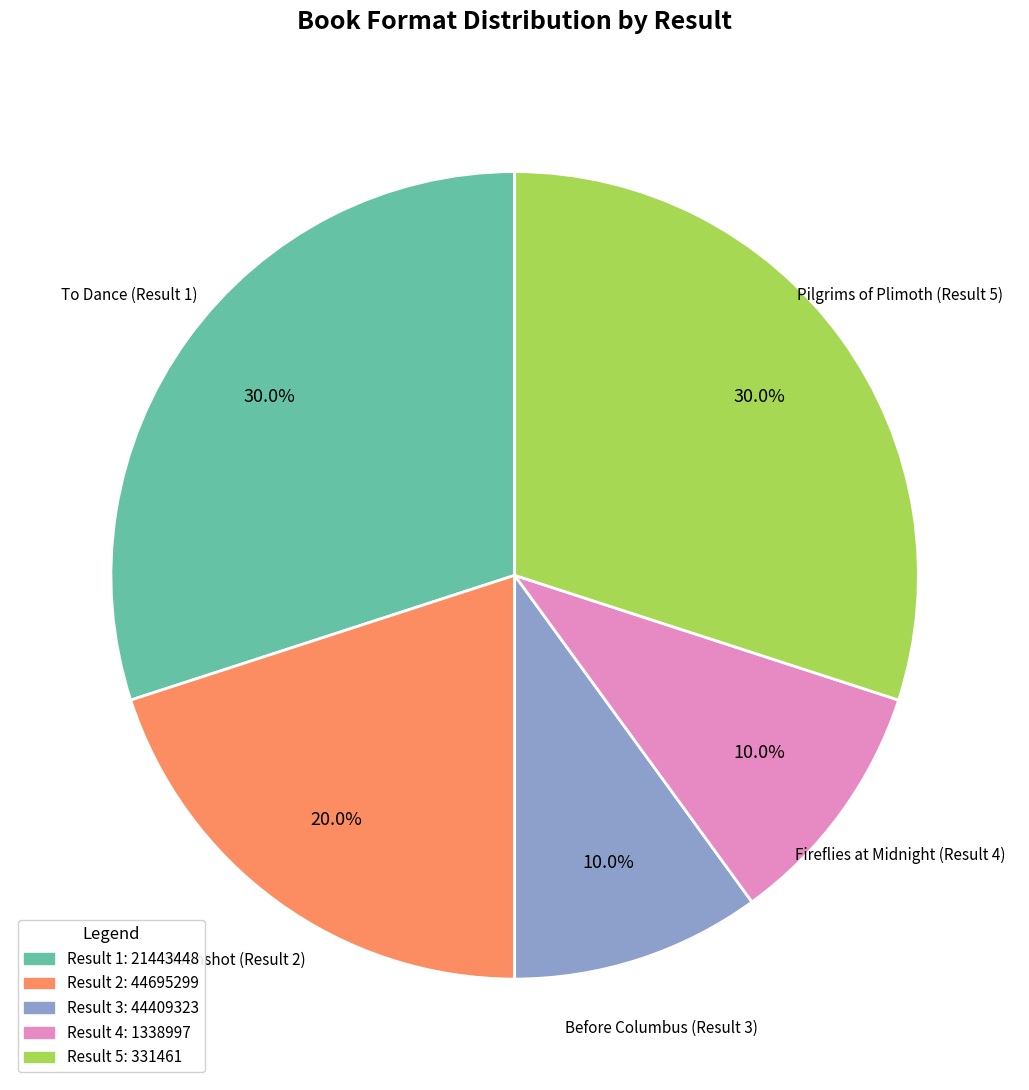

Do Fireflies at Midnight (Result 4) and To Dance (Result 1) together represent more than half of the pie?

No